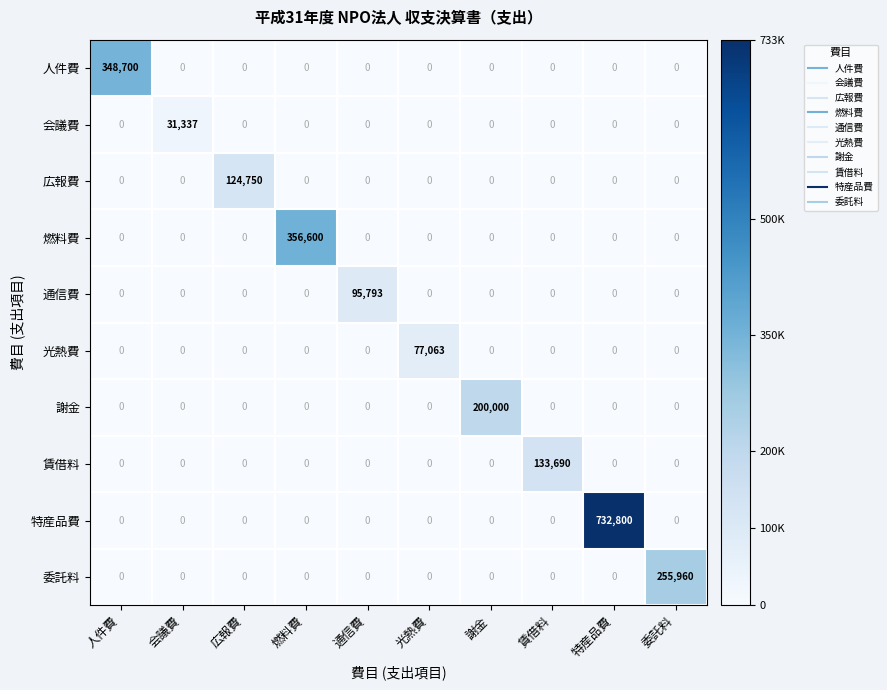

What is the maximum value shown in the chart?

732800